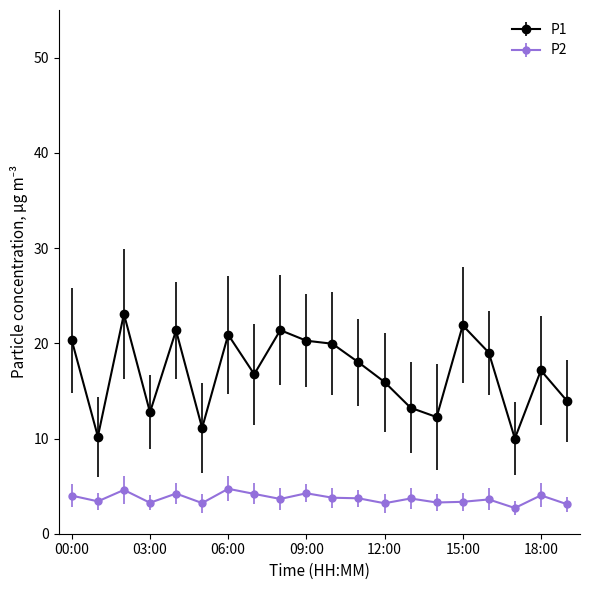

List the series in order of their overall mean, lowest first.

P2, P1